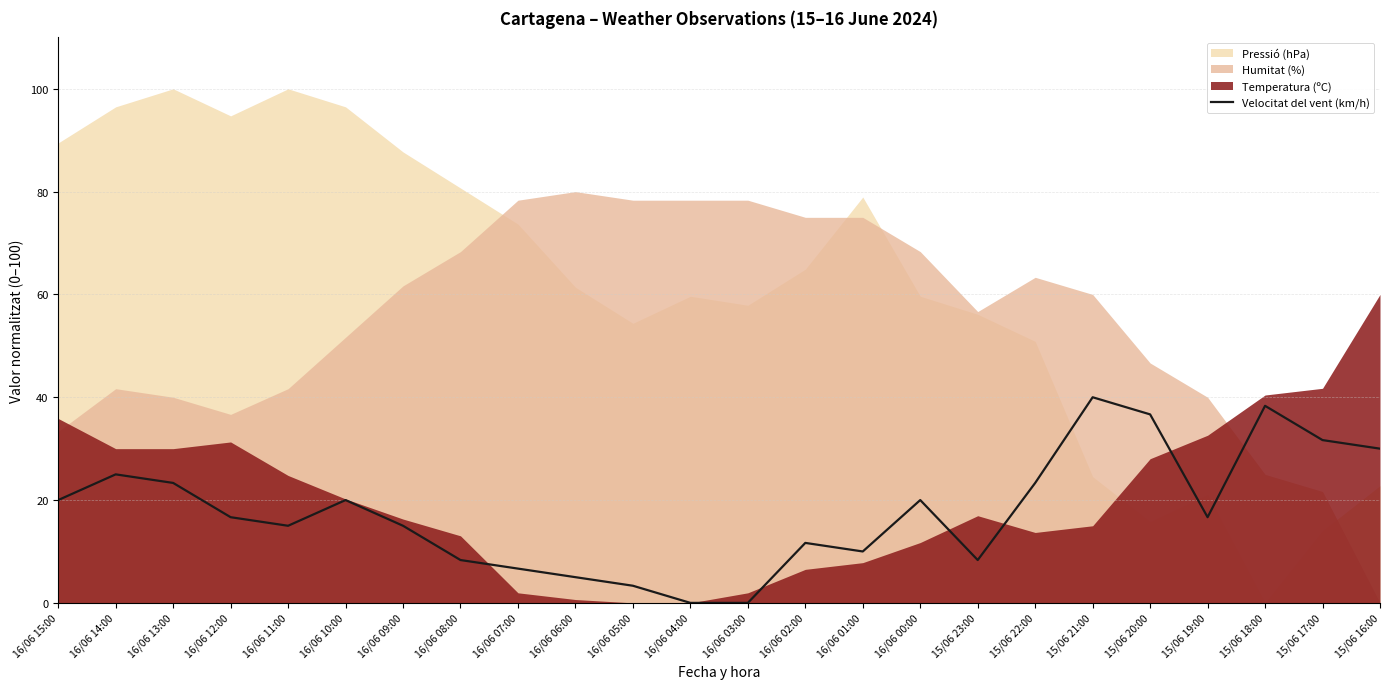

The chart shows a value of 12.0 at 15/06 23:00. True or false?

False